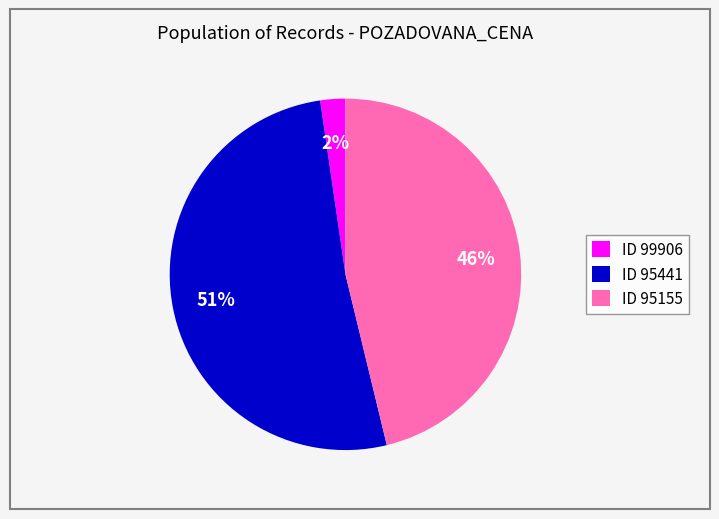

How many segments does this pie chart have?

3